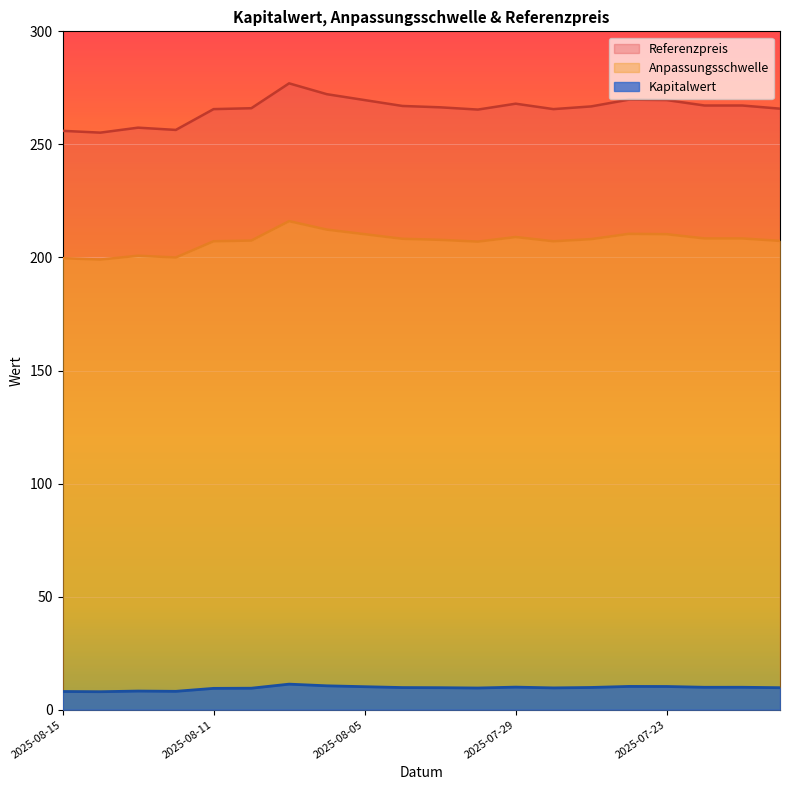

Does the chart display data point markers on the line(s)?

No